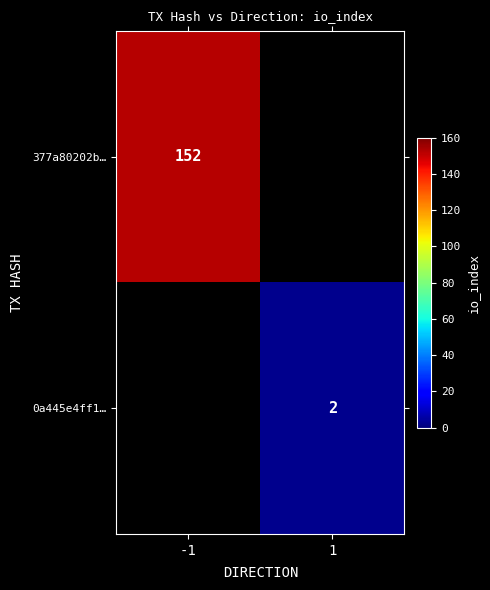

At how many categories does at least one series exceed 111?

1